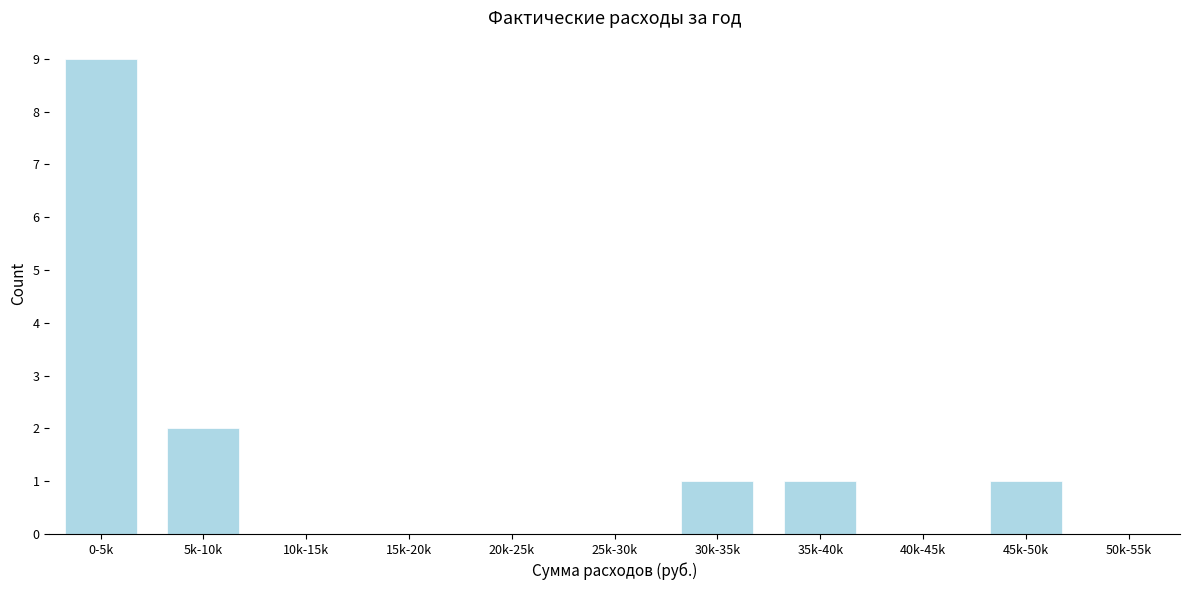

Reading left to right, list all the values displayed in this chart.

0-5k=9	5k-10k=2	10k-15k=0	15k-20k=0	20k-25k=0	25k-30k=0	30k-35k=1	35k-40k=1	40k-45k=0	45k-50k=1	50k-55k=0